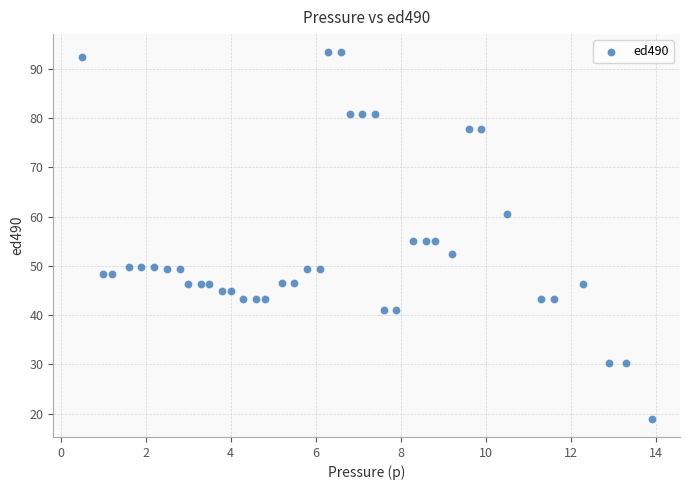

What is the range of Y values (max minus min)?

74.4